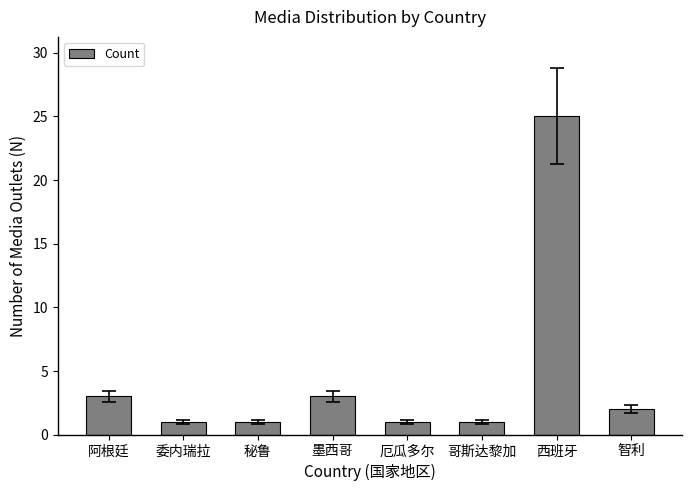

What is the value of the 6th bar from the left?

1